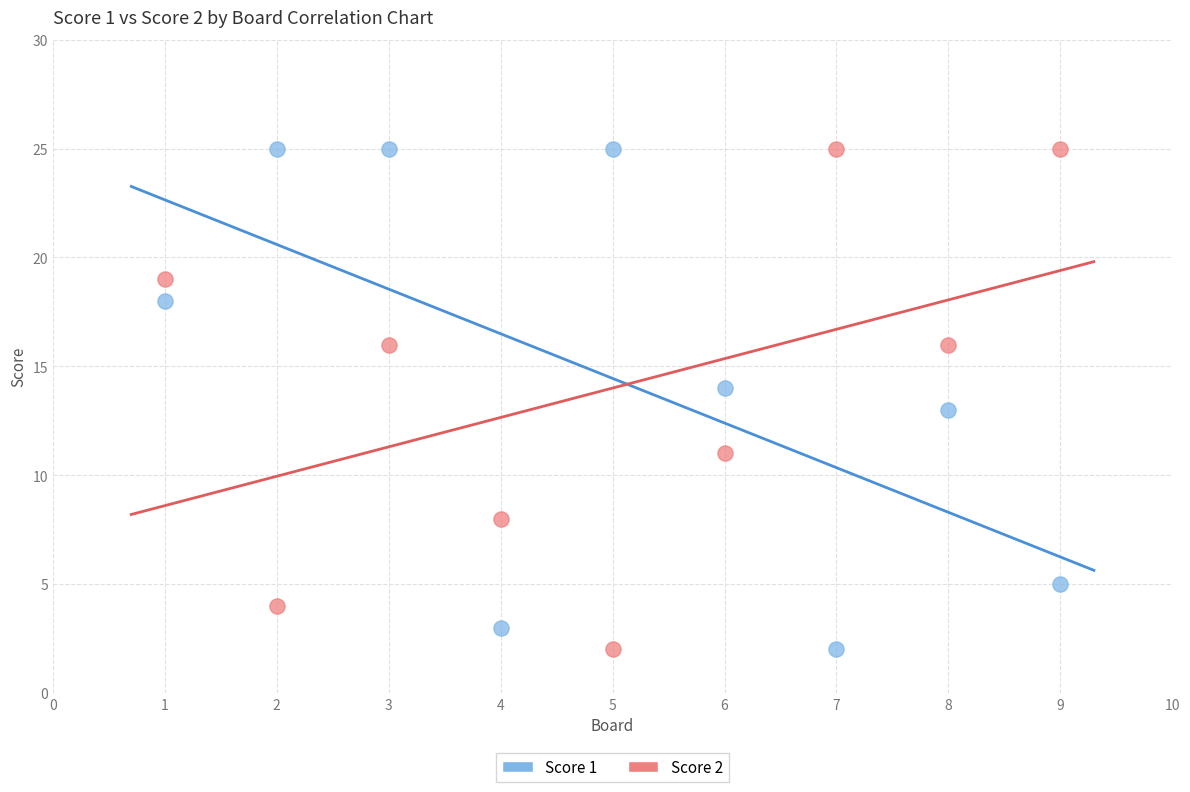

What is the X range (max minus min) for the scatter plot?

8